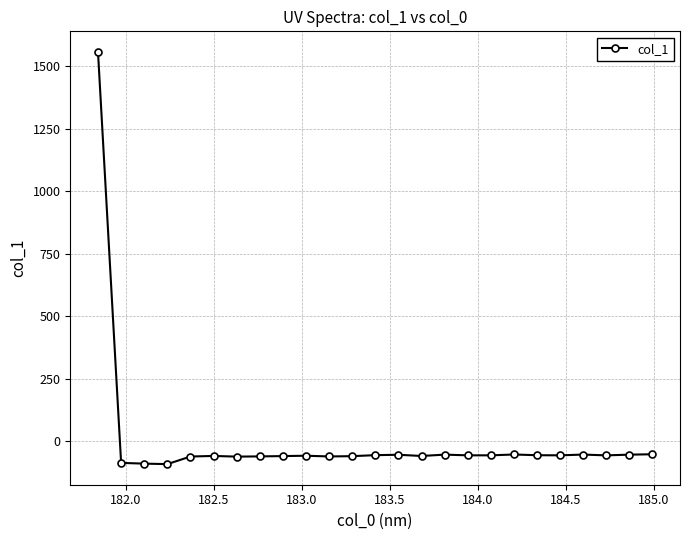

True or false: the data has more than 1 interior local peaks.

True